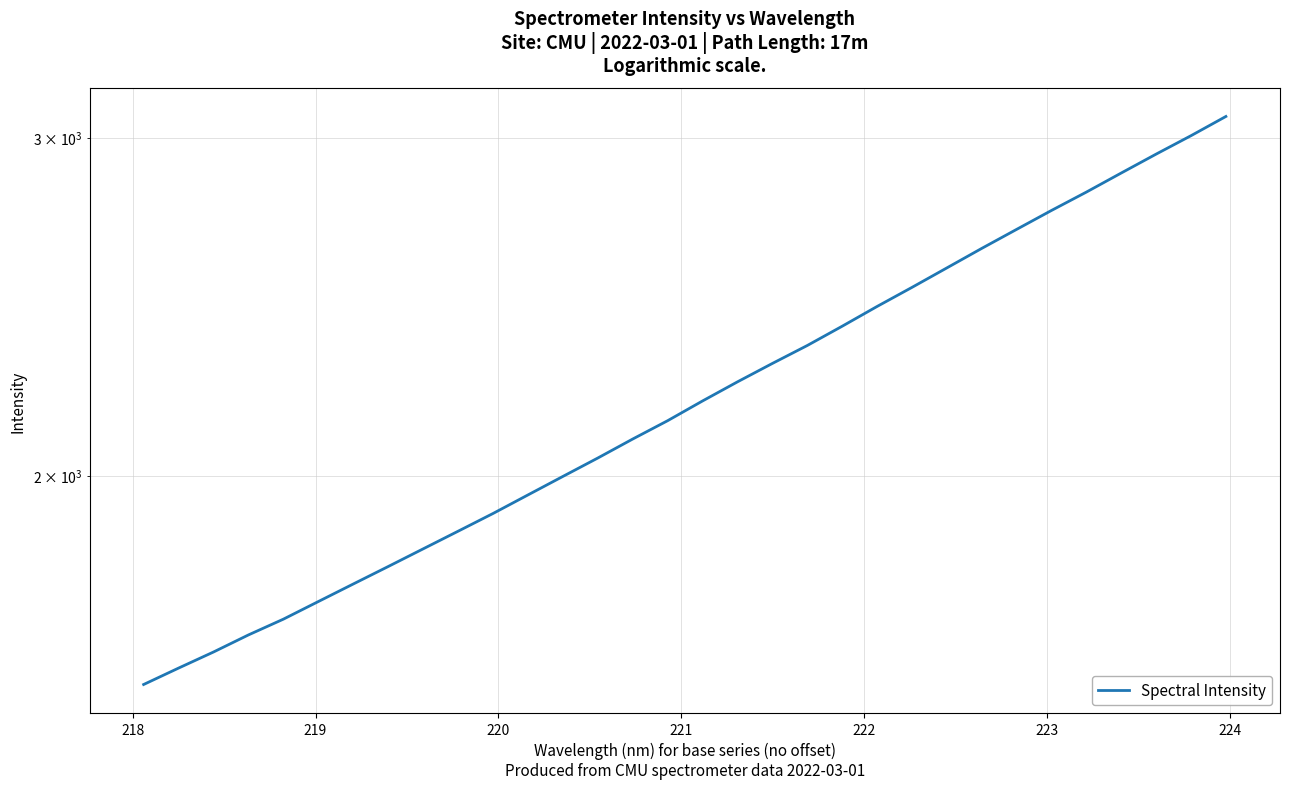

Does the chart have visible grid lines?

Yes